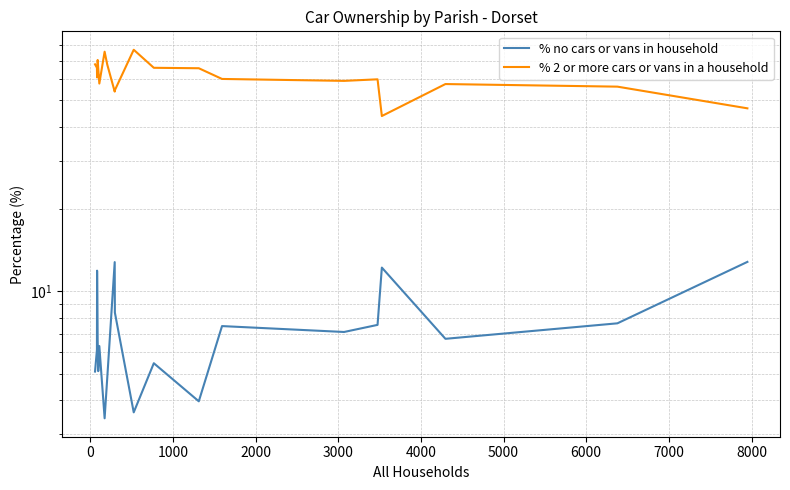

At how many categories does at least one series exceed 22?

20